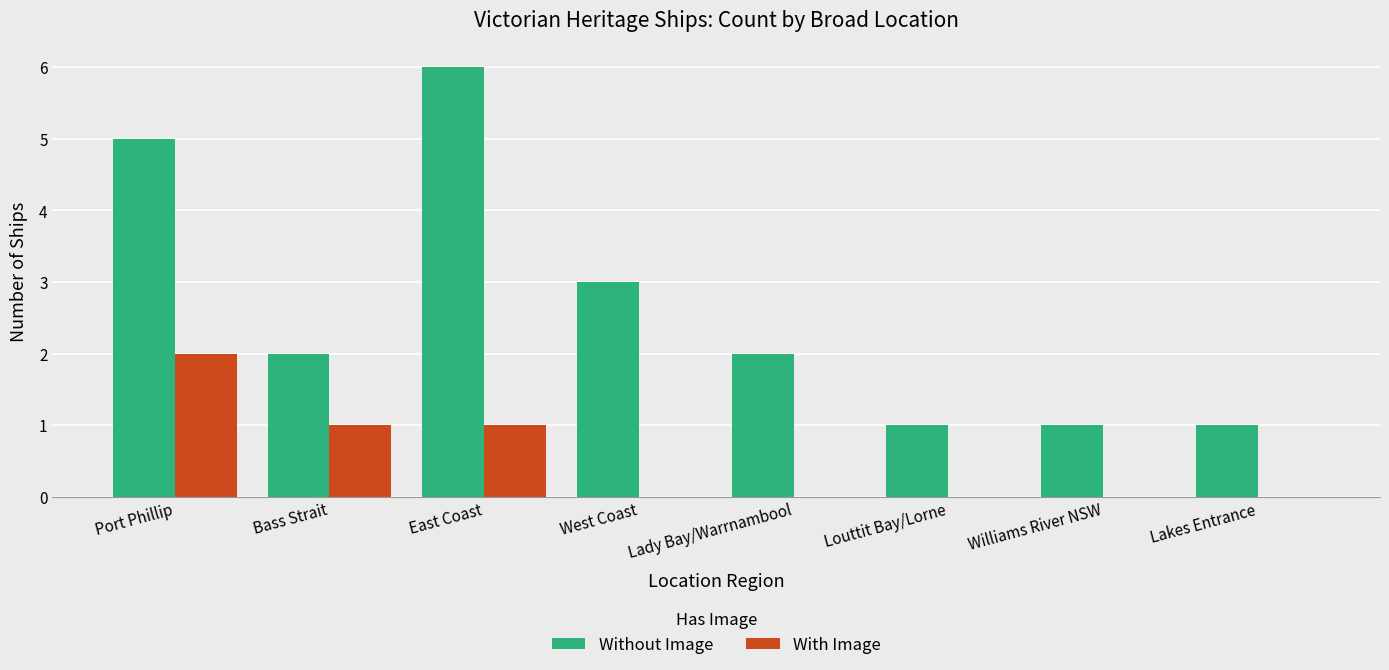

What is the sum of all Without Image values?

21